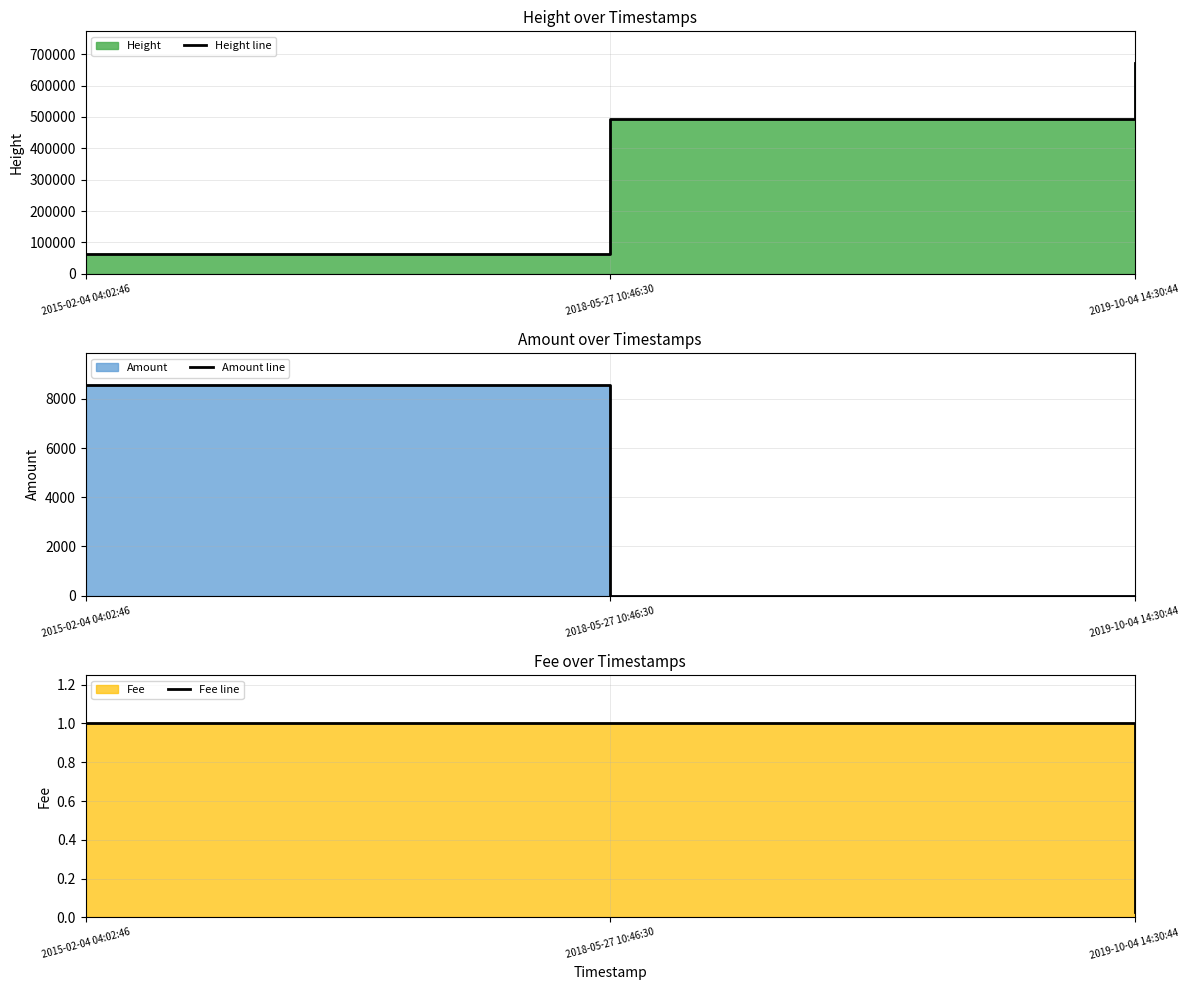

Reading right to left, transcribe all the data shown in this chart.

Height line: 671802.0	494849.0	63167.0
Amount line: 0.0	0.0	8574.0
Fee line: 0.0	1.0	1.0